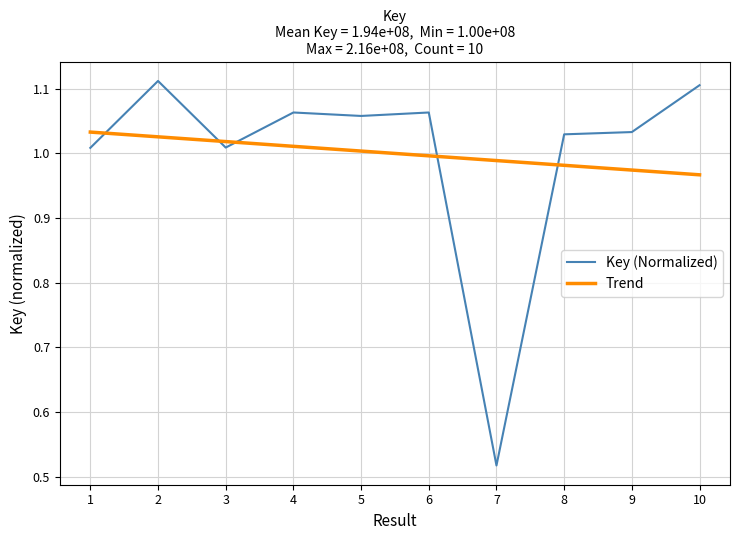

List the series in order of their peak value, highest first.

Key (Normalized), Trend